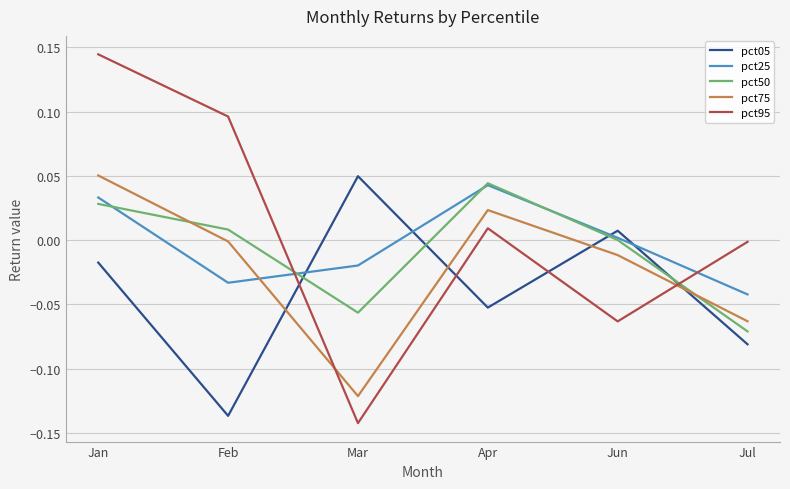

At which label does pct25 reach its minimum?

Jul